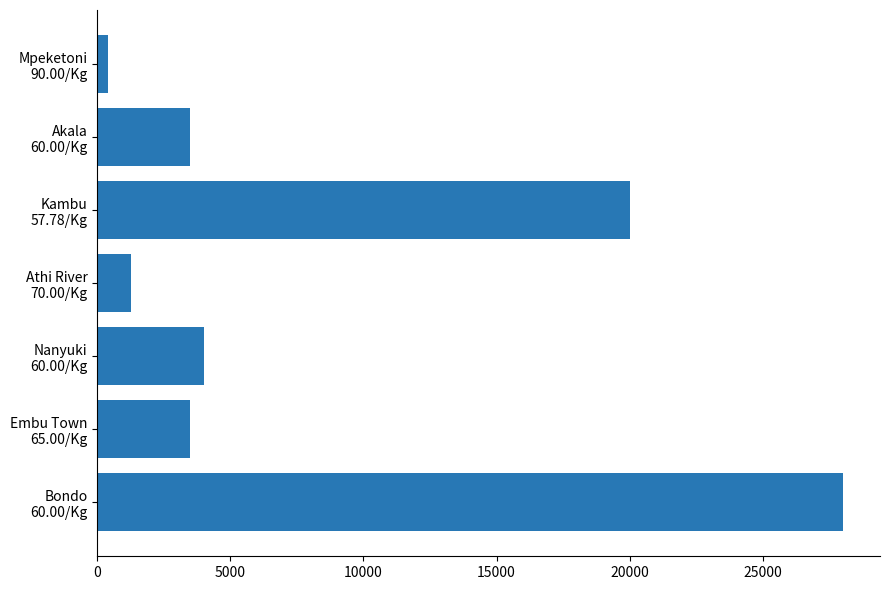

What is the difference between the maximum and second lowest values?

26740